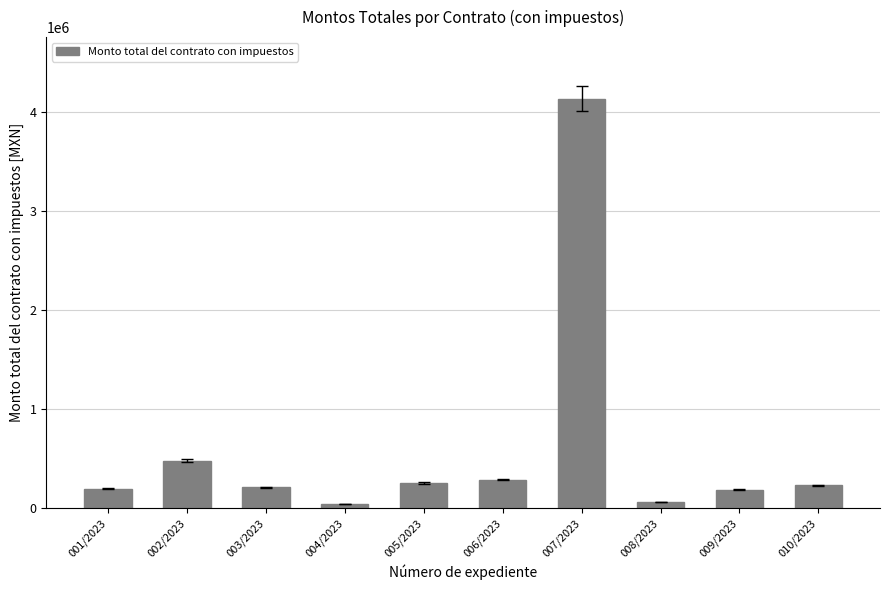

How many data points are above 227162?

5